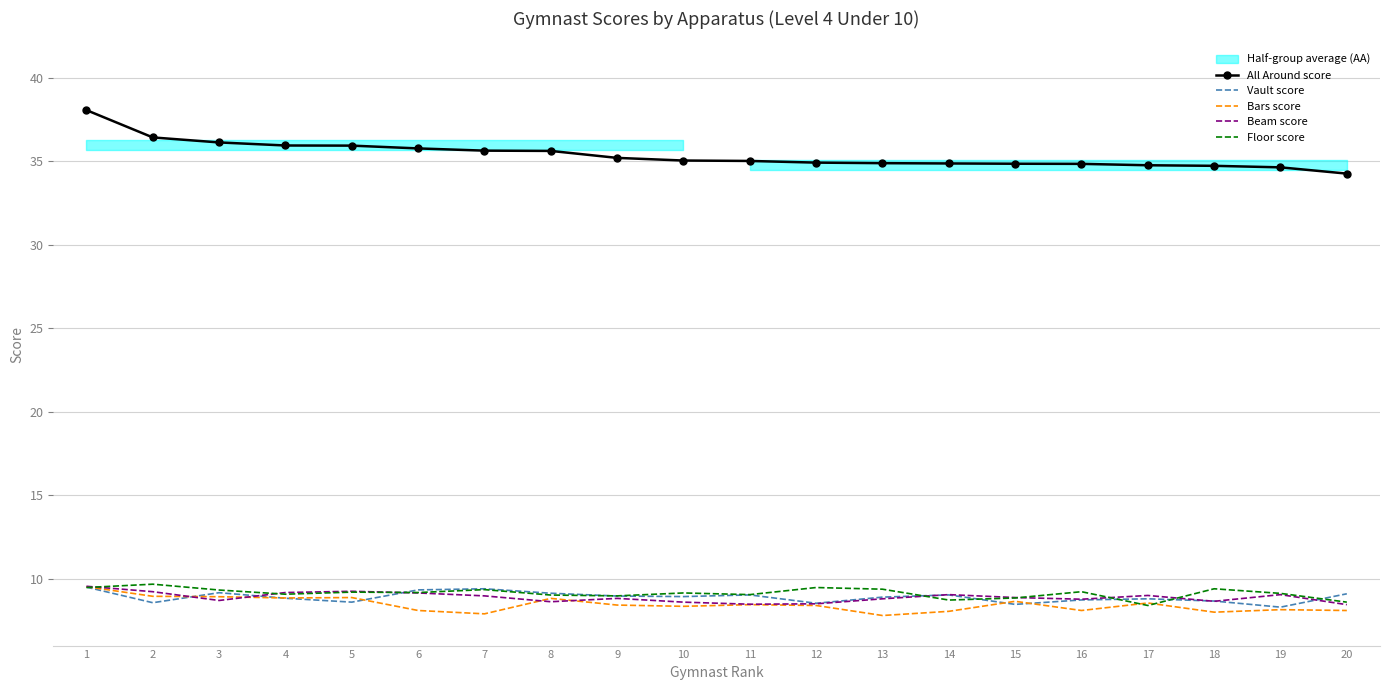

The All Around score series shows 59.1 at 15. True or false?

False